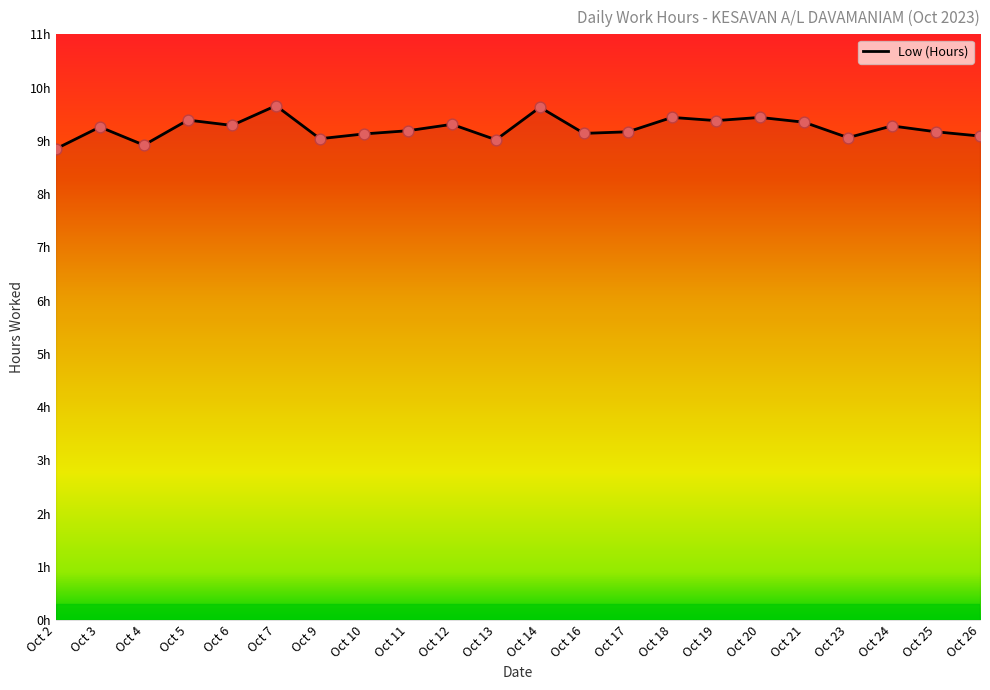

Between Oct 17 and Oct 20, which is larger?

Oct 20